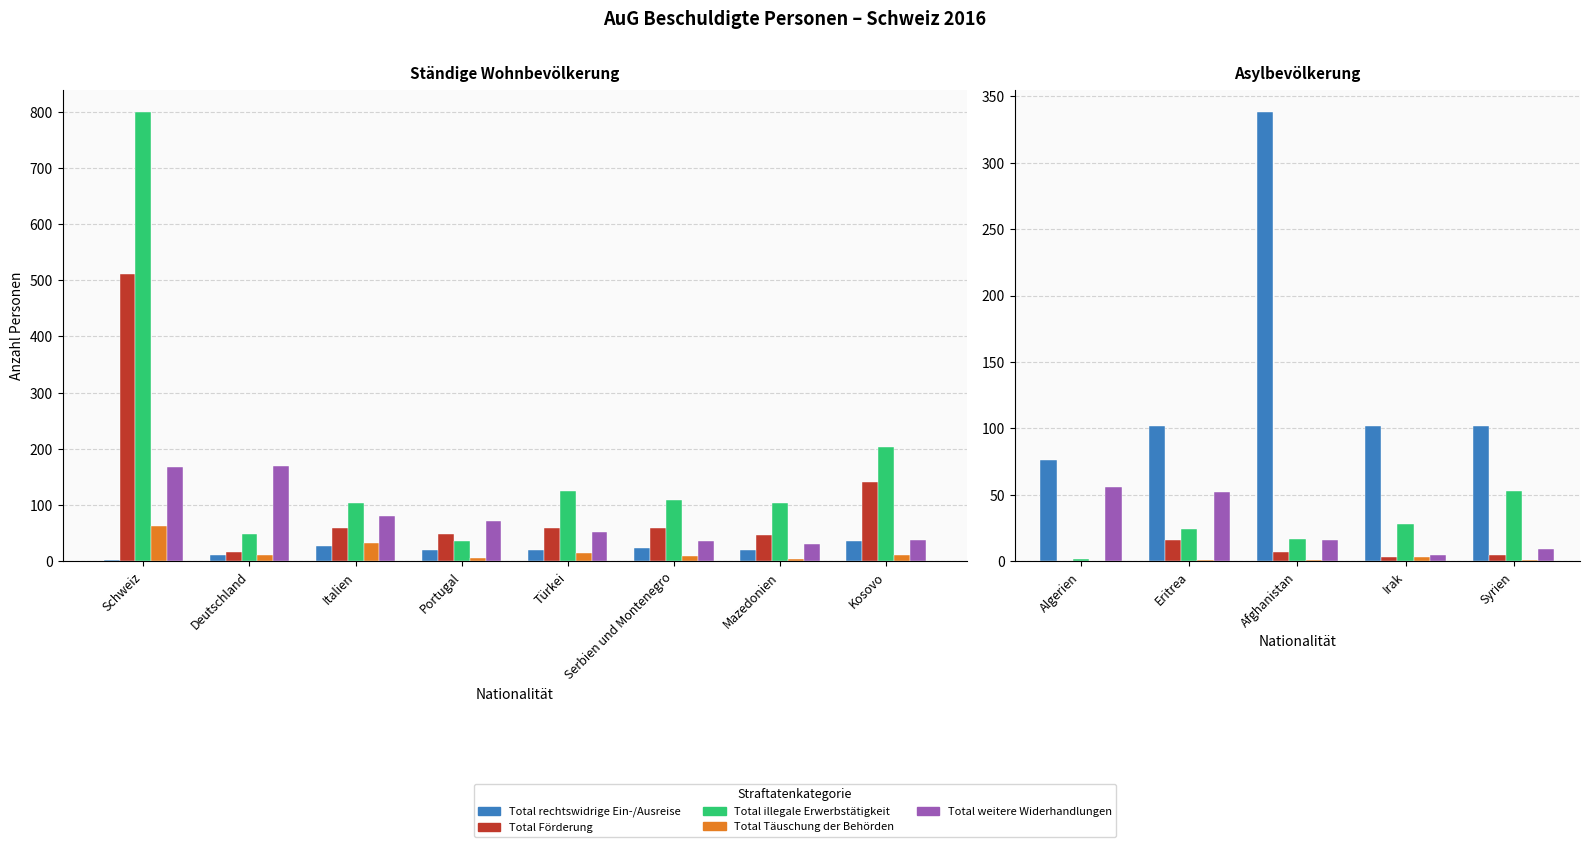

How many bars are there in each group?

5